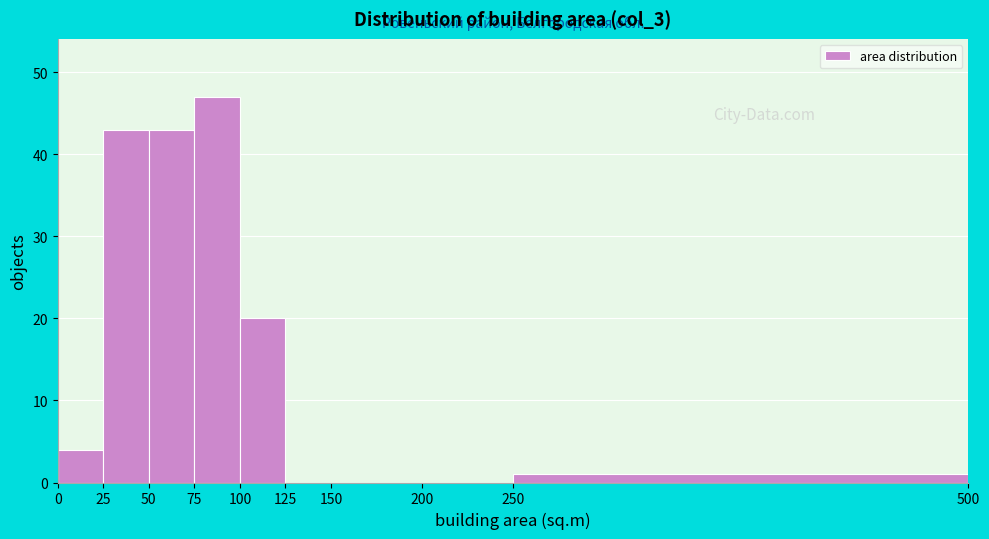

Reading left to right, transcribe this chart: for each bar, give the range it covers on the x-axis and its height. The values are not printed on the chart, so give them approximately, as read against the axis.

0 to 25: 4
25 to 50: 43
50 to 75: 43
75 to 100: 47
100 to 125: 20
125 to 150: 0
150 to 200: 0
200 to 250: 0
250 to 500: 1